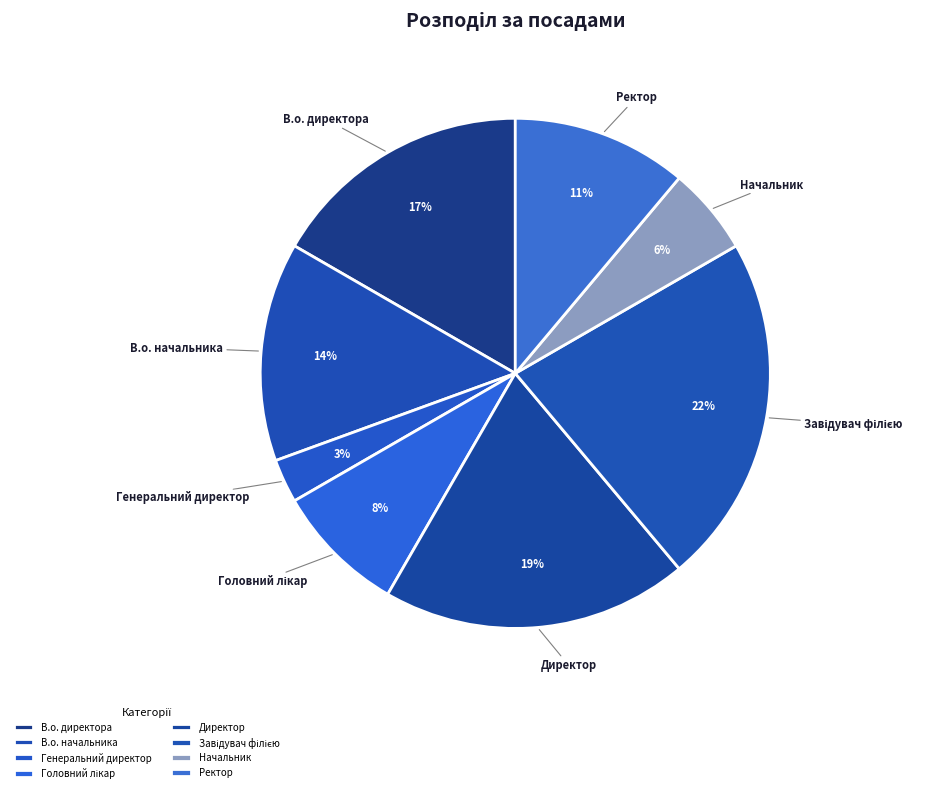

To the nearest percent, what percentage of the pie is Начальник?

6%